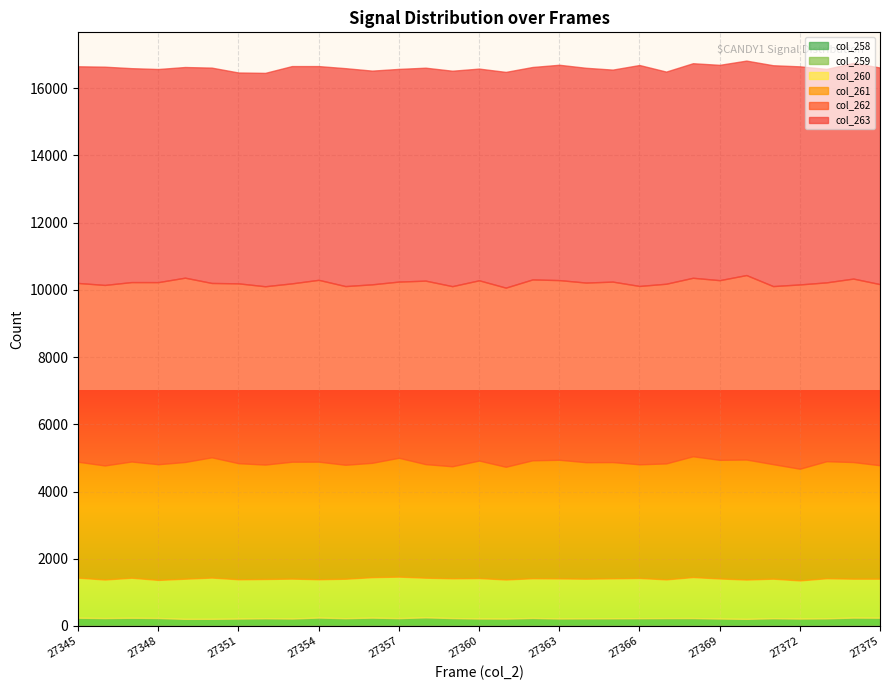

How many categories are shown in the chart?

31